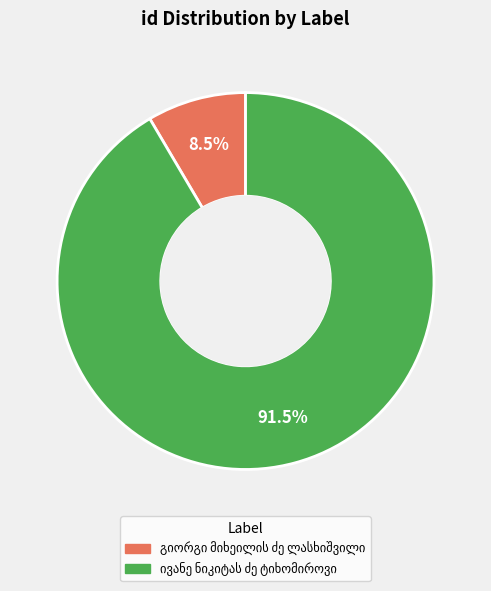

Does any single category account for the majority?

Yes